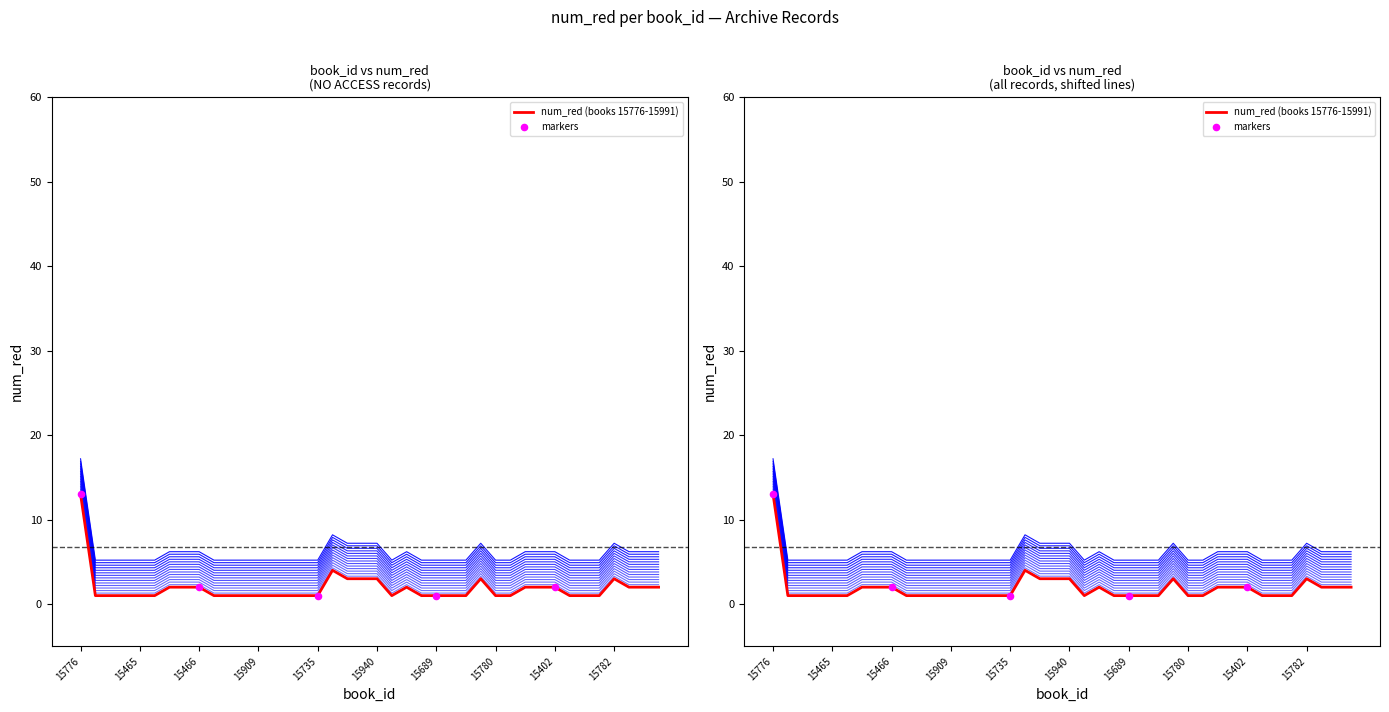

What is the change in value from 15735 to 15912?

+1.0